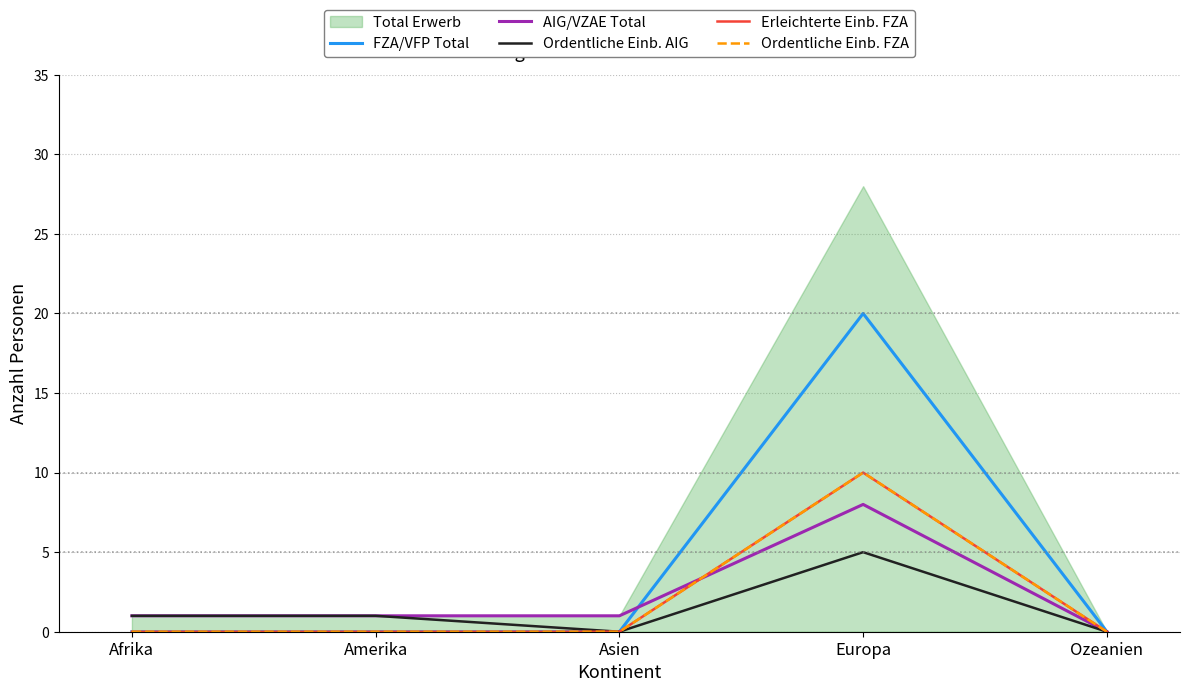

At which label does Erleichterte Einb. FZA reach its minimum?

Afrika